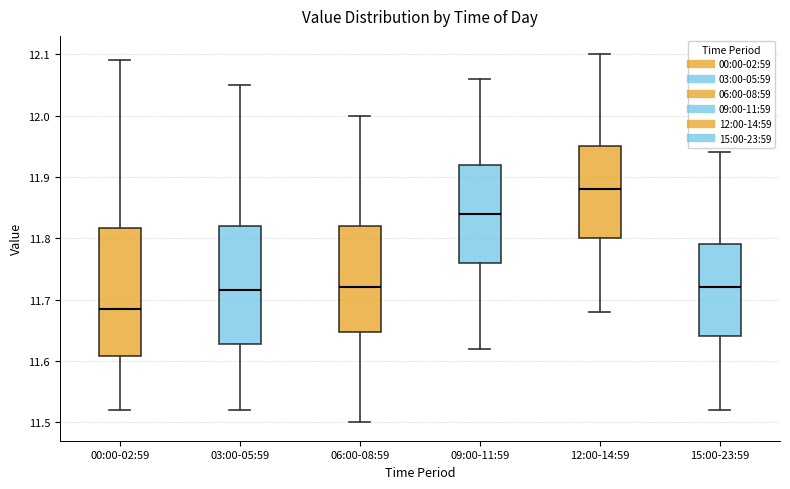

Reading left to right, transcribe this box plot: for each box, give where its median line is, the range the box spans, and where its two whiskers end, as read against the y-axis. The values are not printed on the chart, so give them approximately, as read against the axis.

00:00-02:59: median 11.69, box 11.61 to 11.82, whiskers 11.52 to 12.09
03:00-05:59: median 11.72, box 11.63 to 11.82, whiskers 11.52 to 12.05
06:00-08:59: median 11.72, box 11.65 to 11.82, whiskers 11.50 to 12.00
09:00-11:59: median 11.84, box 11.76 to 11.92, whiskers 11.62 to 12.06
12:00-14:59: median 11.88, box 11.80 to 11.95, whiskers 11.68 to 12.10
15:00-23:59: median 11.72, box 11.64 to 11.79, whiskers 11.52 to 11.94